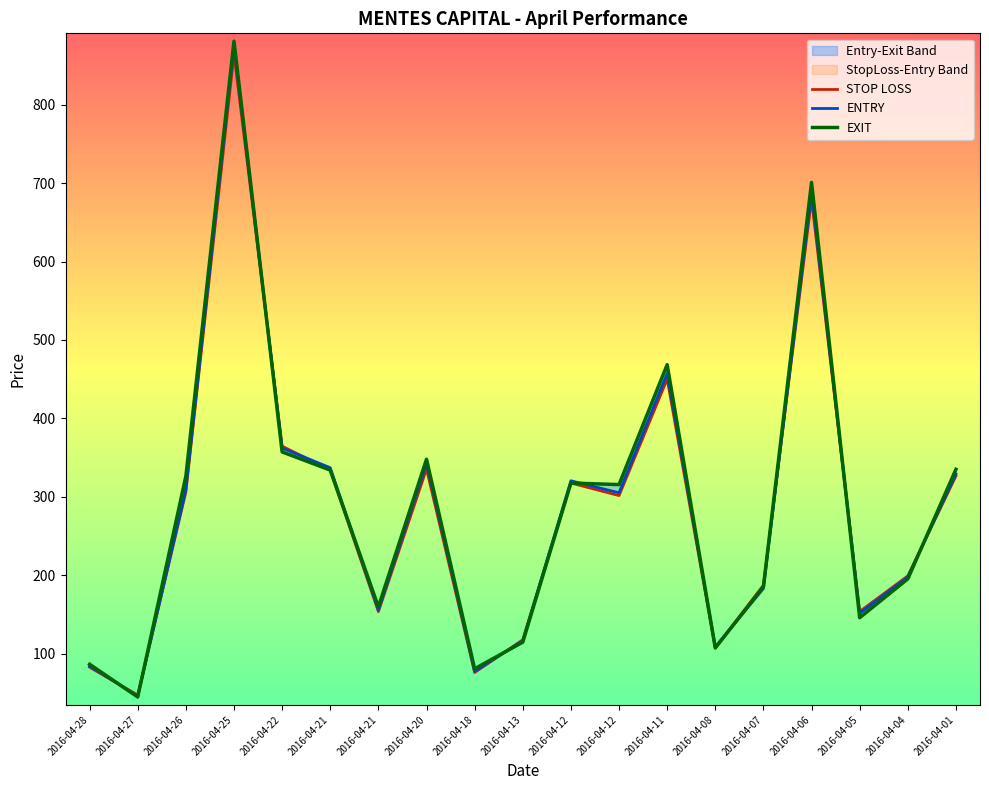

In EXIT, how many points are higher than both neighbors (excluding endpoints)?

5